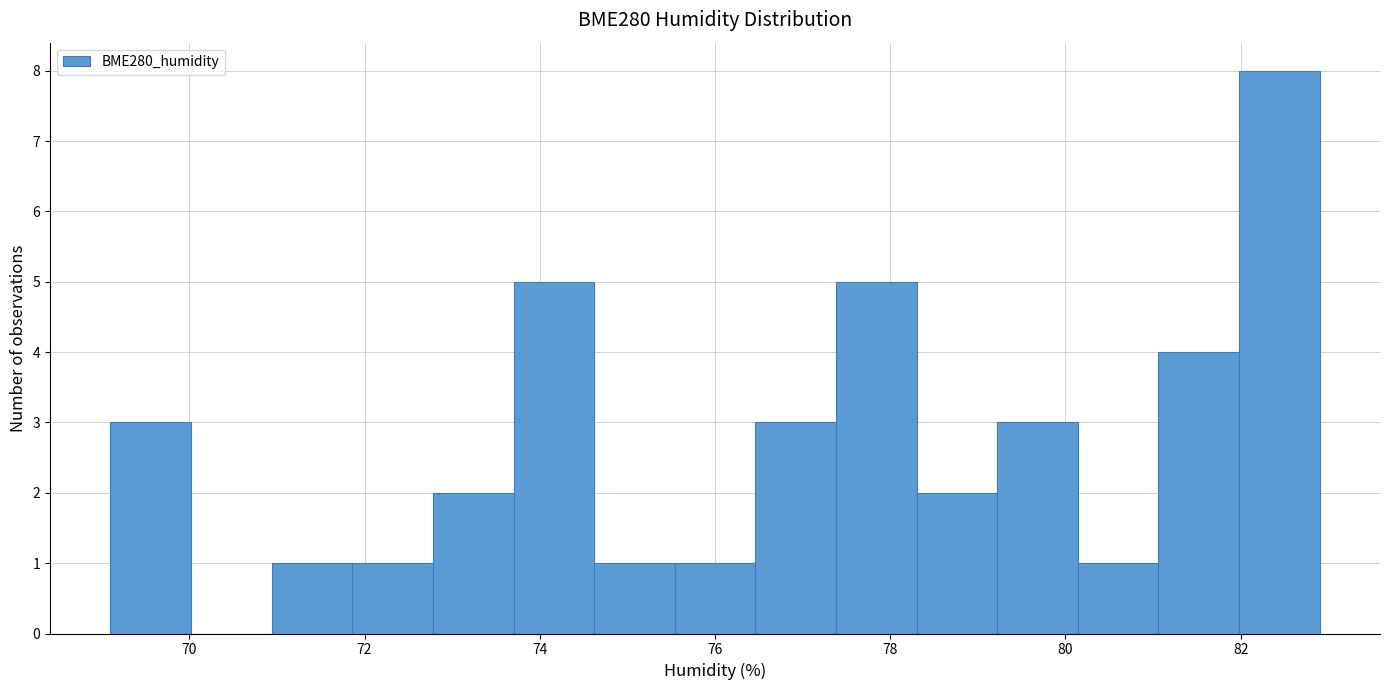

Reading left to right, transcribe this chart: for each bar, give the range it covers on the x-axis and its height. Neither the bar edges nor the heights are printed on the chart, so give them approximately, as read against the axes.

69.10 to 70.02: 3
70.02 to 70.94: 0
70.94 to 71.86: 1
71.86 to 72.78: 1
72.78 to 73.70: 2
73.70 to 74.62: 5
74.62 to 75.54: 1
75.54 to 76.46: 1
76.46 to 77.38: 3
77.38 to 78.30: 5
78.30 to 79.22: 2
79.22 to 80.14: 3
80.14 to 81.06: 1
81.06 to 81.98: 4
81.98 to 82.90: 8